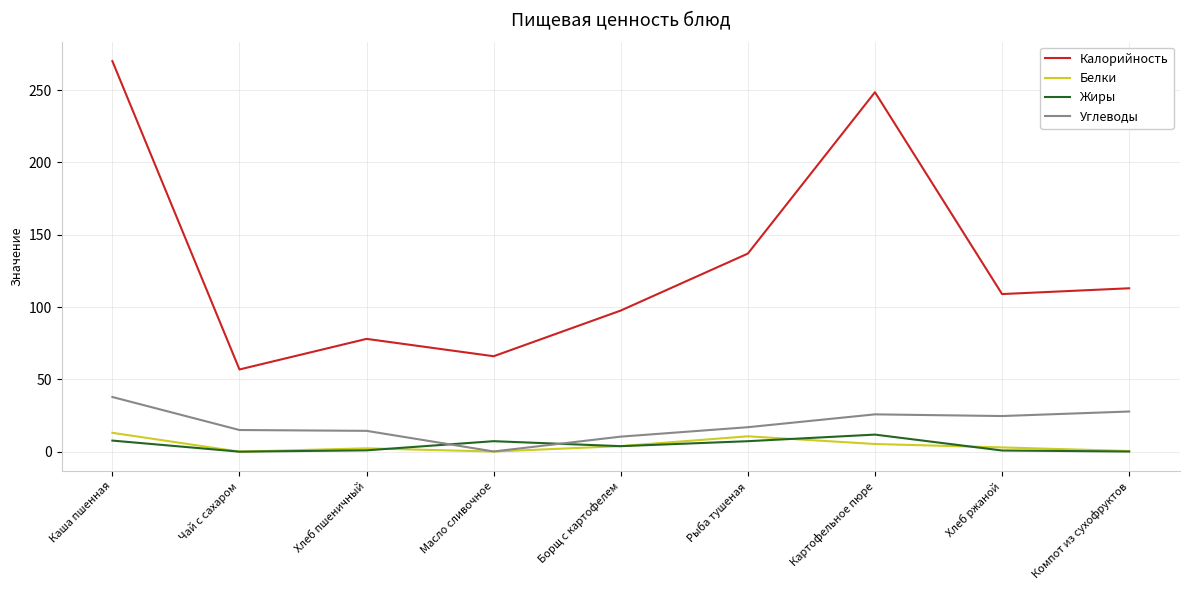

What is the difference between the highest and lowest values at Каша пшенная?

262.4